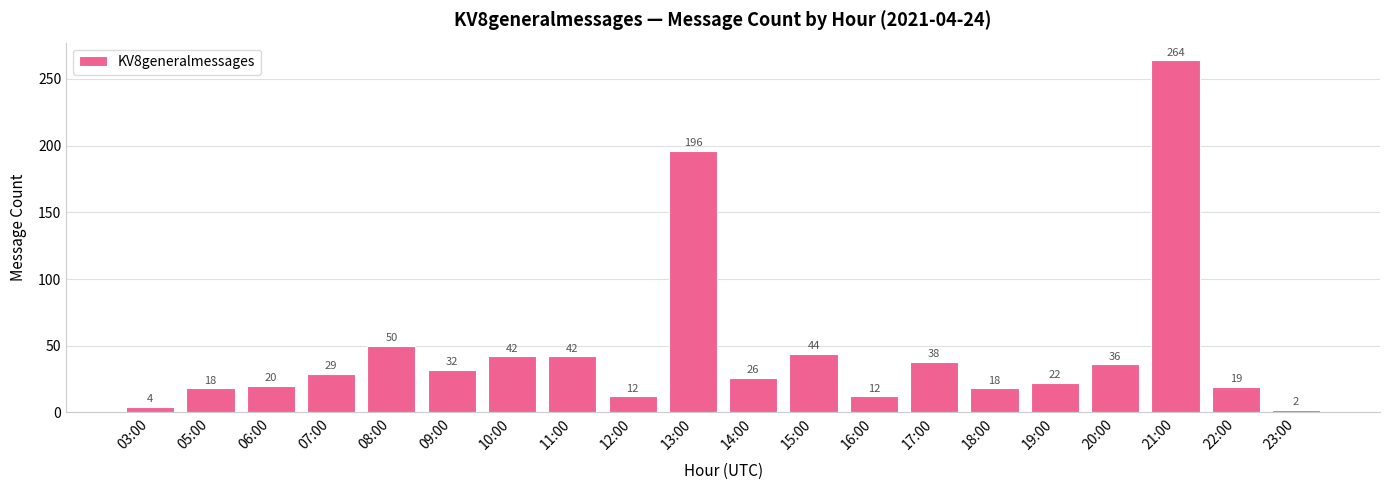

What is the label of the 15th bar from the left?

18:00